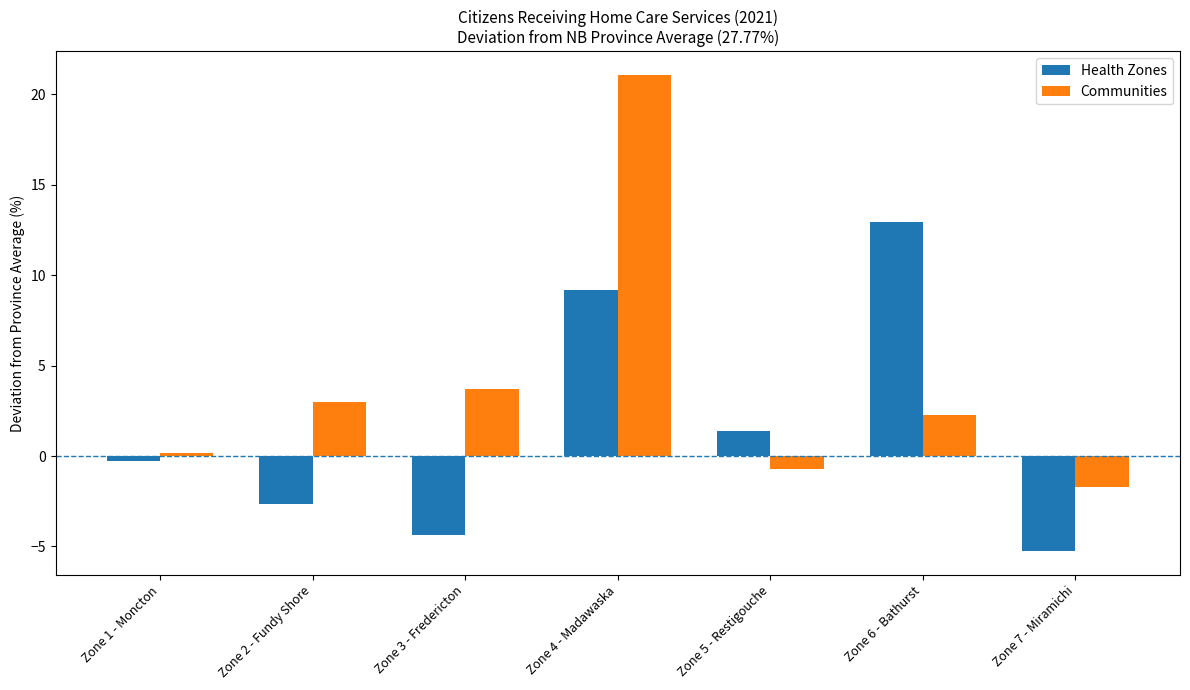

What is the label of the 3rd bar from the left?

Zone 3 - Fredericton